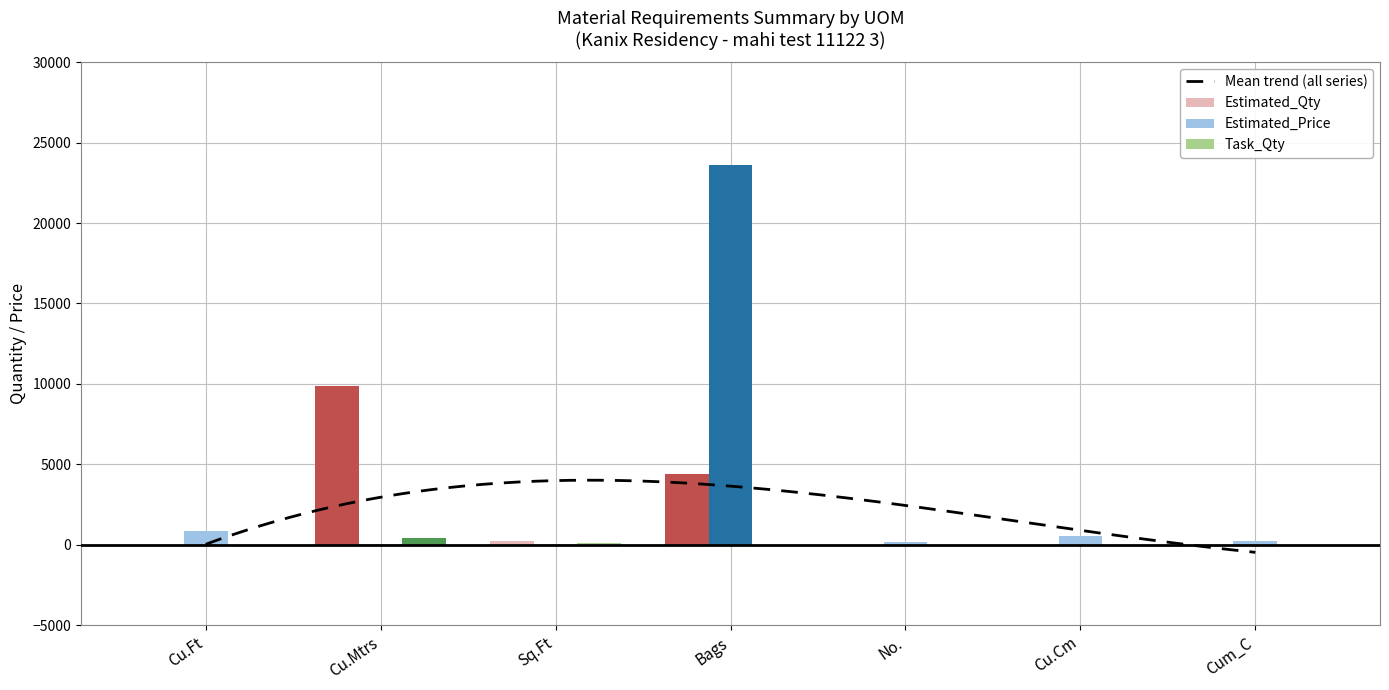

What is the difference between the maximum and minimum values in the Task_Qty series?

410.0